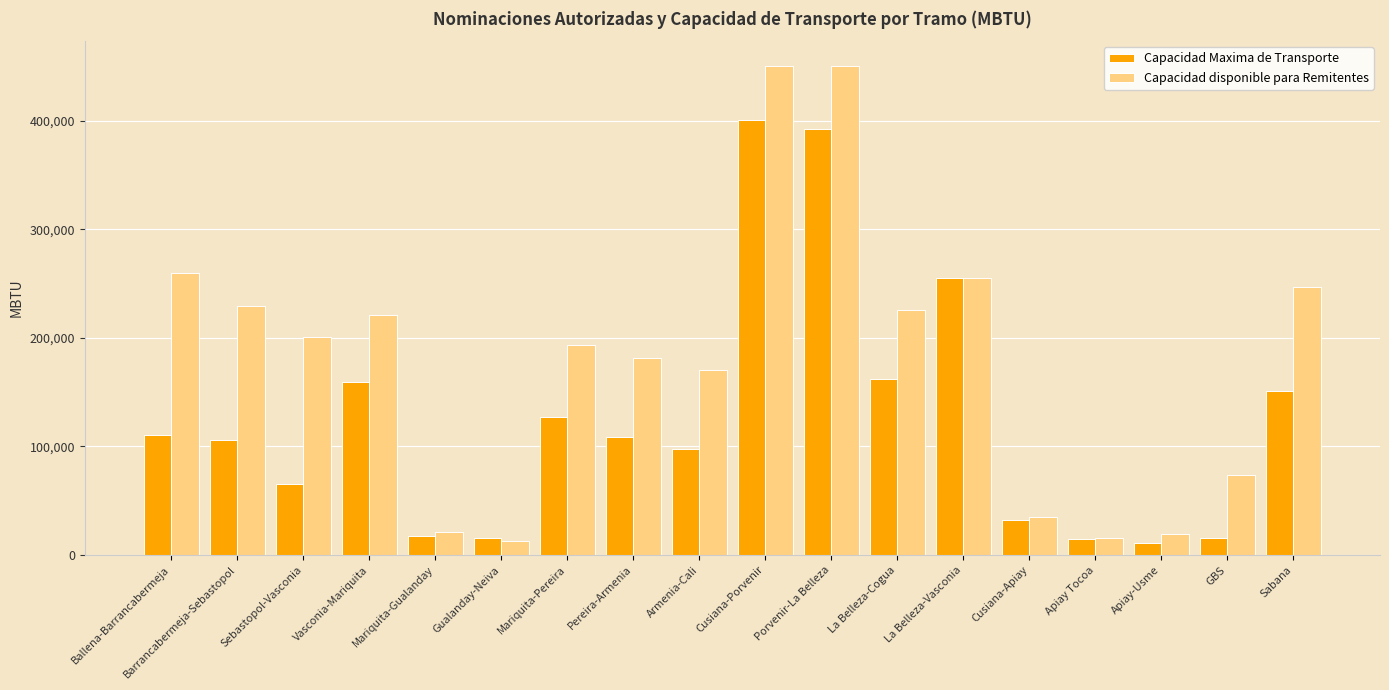

The value of Capacidad disponible para Remitentes at Sabana is 143201.8. True or false?

False